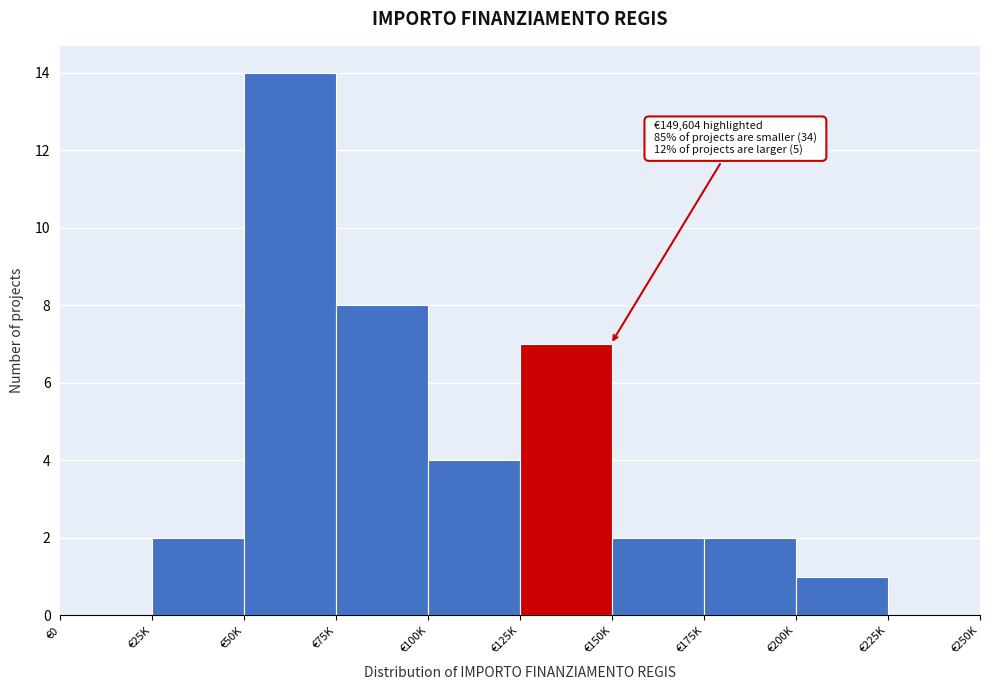

Reading left to right, transcribe all the data shown in this chart.

€0=0	€25K=2	€50K=14	€75K=8	€100K=4	€125K=7	€150K=2	€175K=2	€200K=1	€225K=0